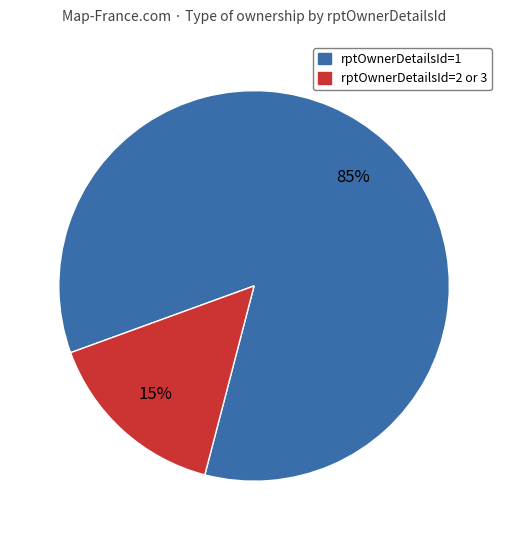

Count the number of slices in the pie.

2